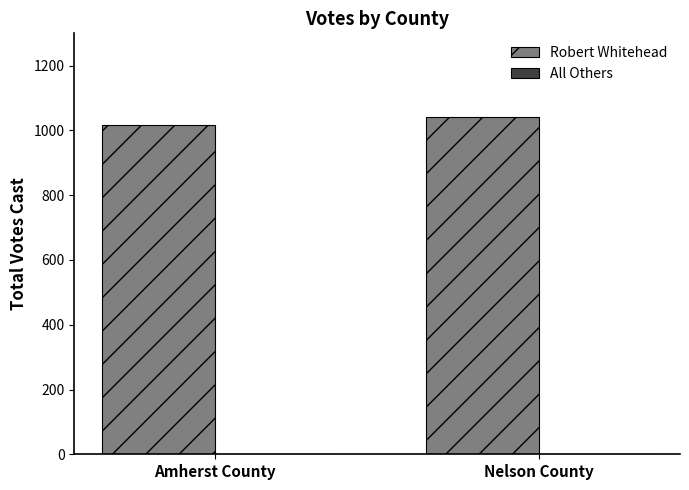

What is the label of the 1st bar from the right?

Nelson County